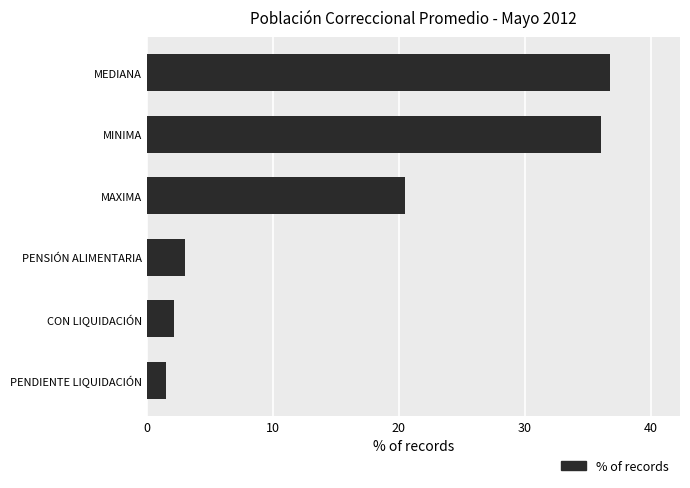

What is the smallest value displayed?

1.5